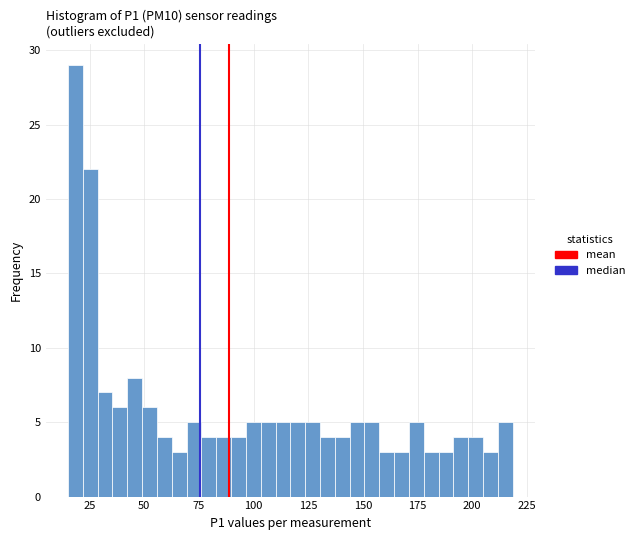

Read against the x-axis, roughly where is the centre of the tallest bar?

20